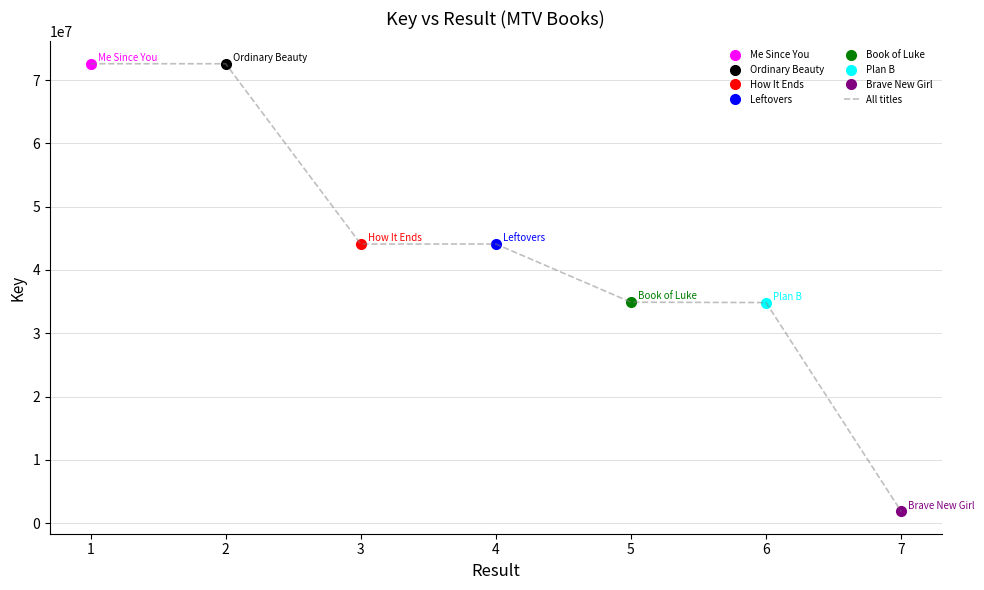

List the labels in order of value, largest first.

1, 2, 3, 4, 5, 6, 7